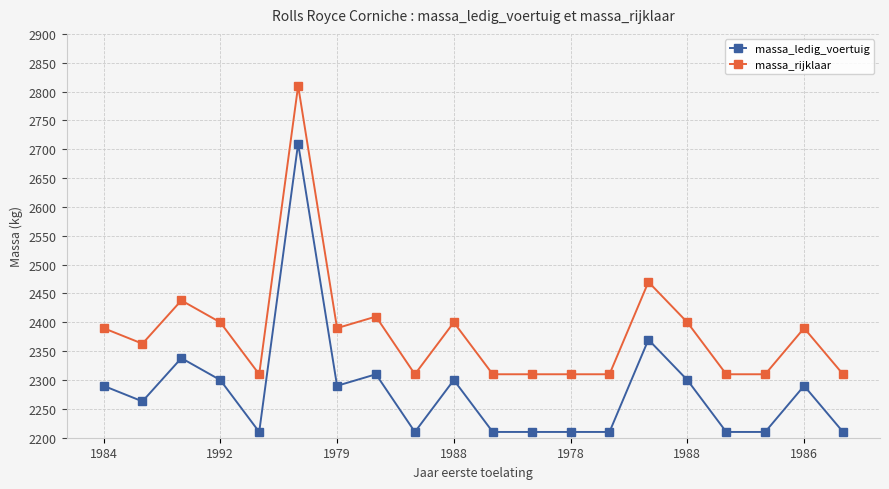

True or false: massa_rijklaar and massa_ledig_voertuig cross at least once.

False